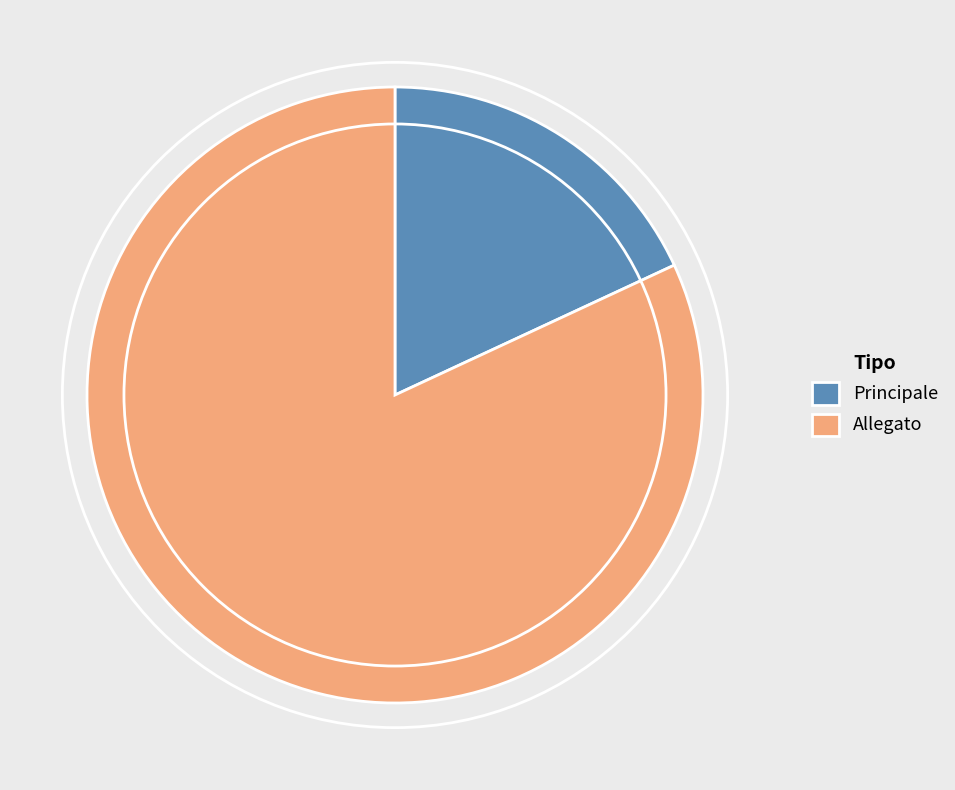

Is the sum of Allegato and Principale greater than half?

Yes